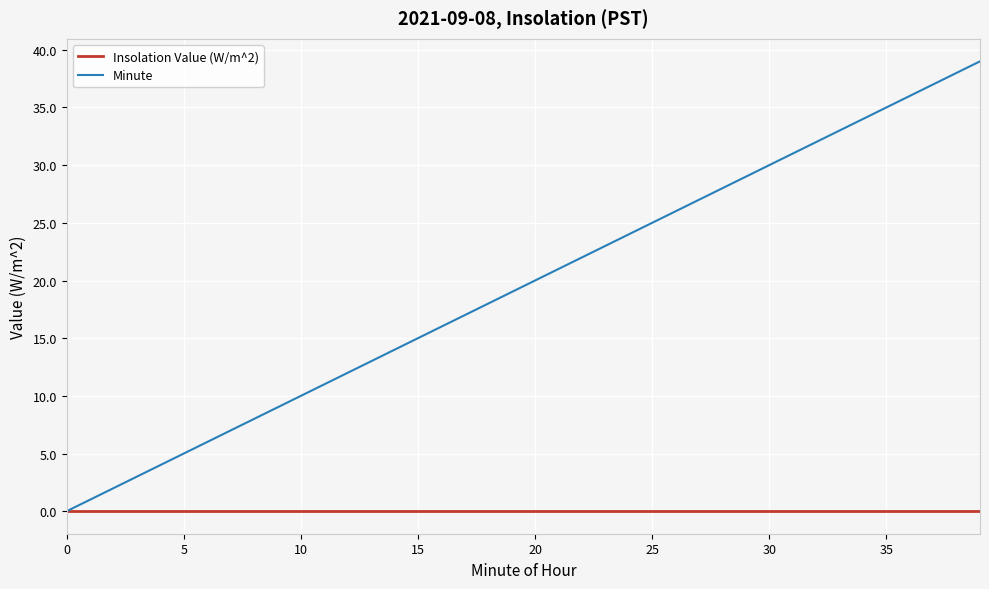

Rank the series by their average value, from lowest to highest.

Insolation Value (W/m^2), Minute